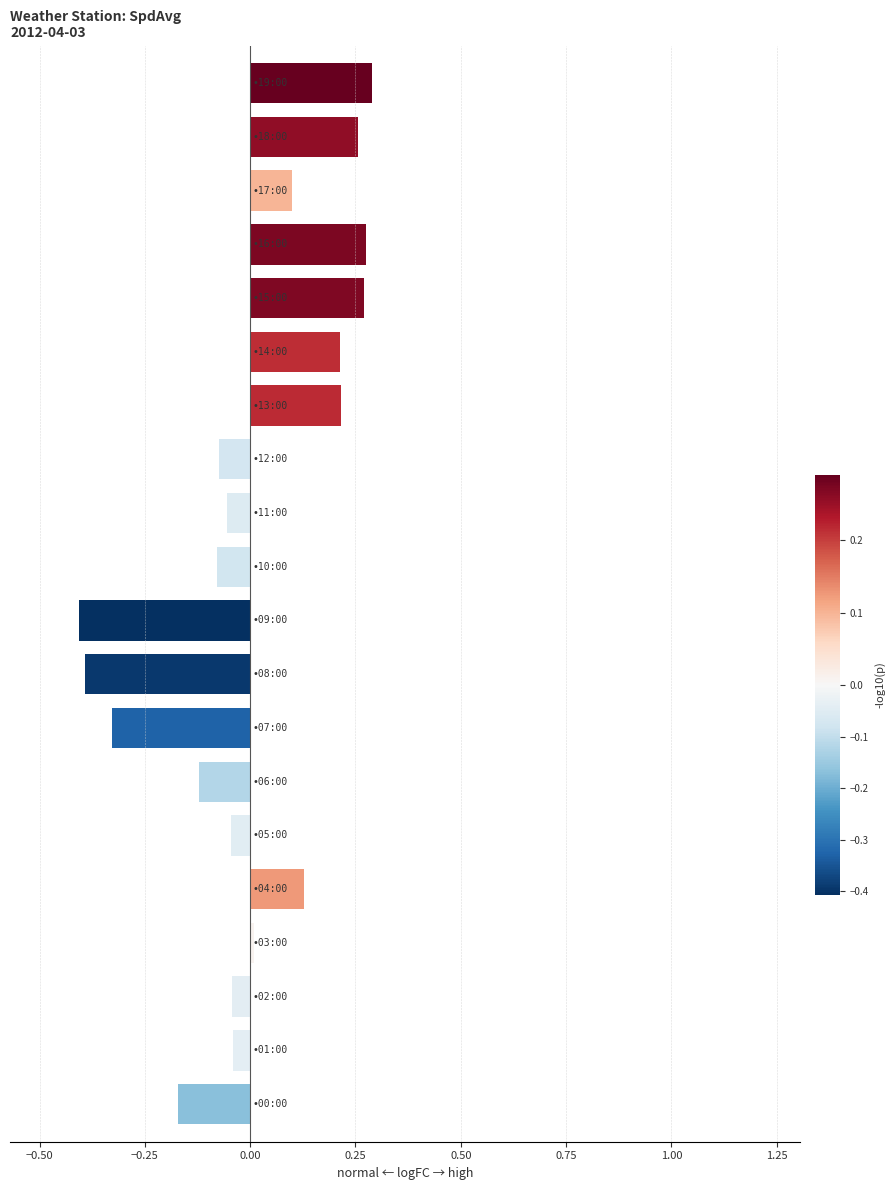

How many series are shown in this chart?

1